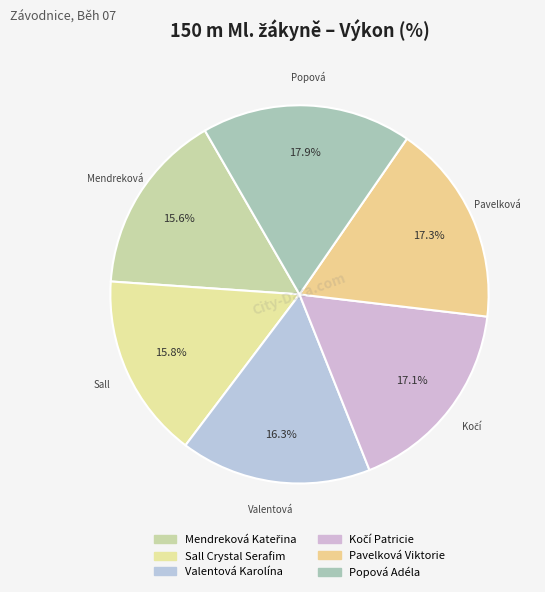

To the nearest percent, what portion does Popová Adéla represent?

18%